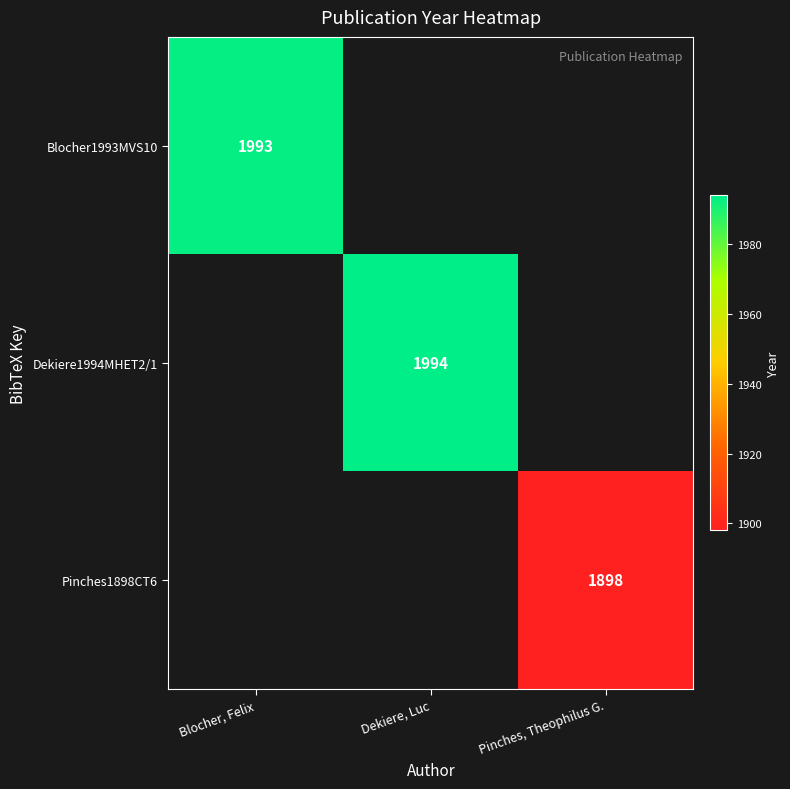

Is the value of Dekiere1994MHET2/1 at Dekiere, Luc greater than the value of Pinches1898CT6 at Pinches, Theophilus G.?

Yes